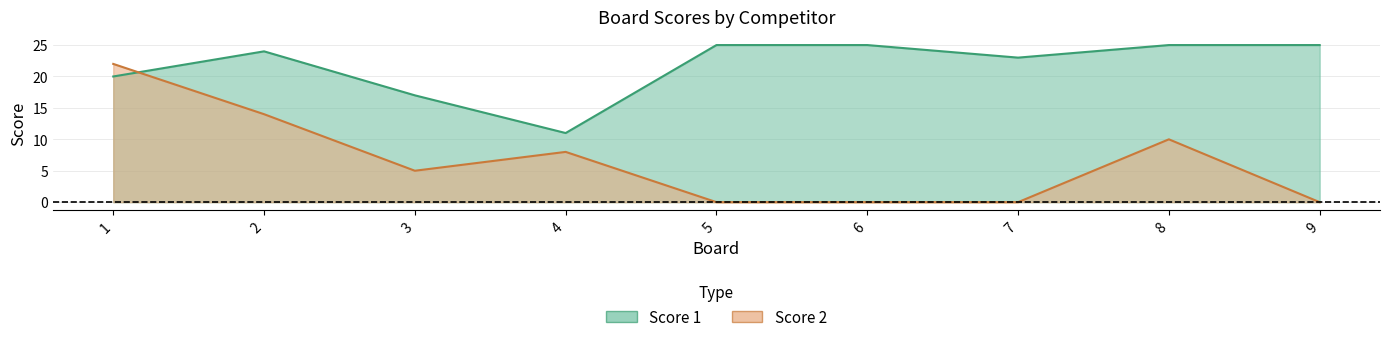

Where is the first local maximum for Score 2?

4